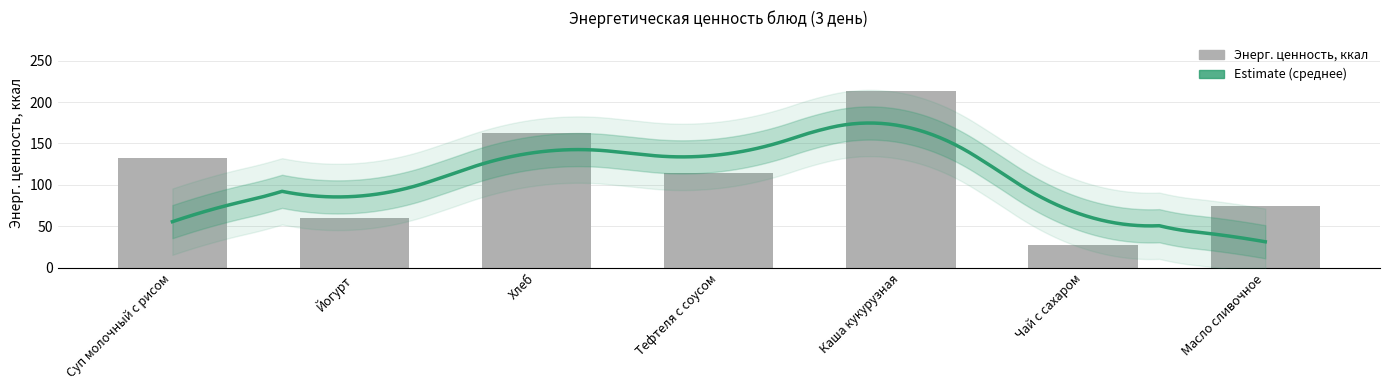

What is the ratio of the value at Масло сливочное to the value at Суп молочный с рисом?

0.6